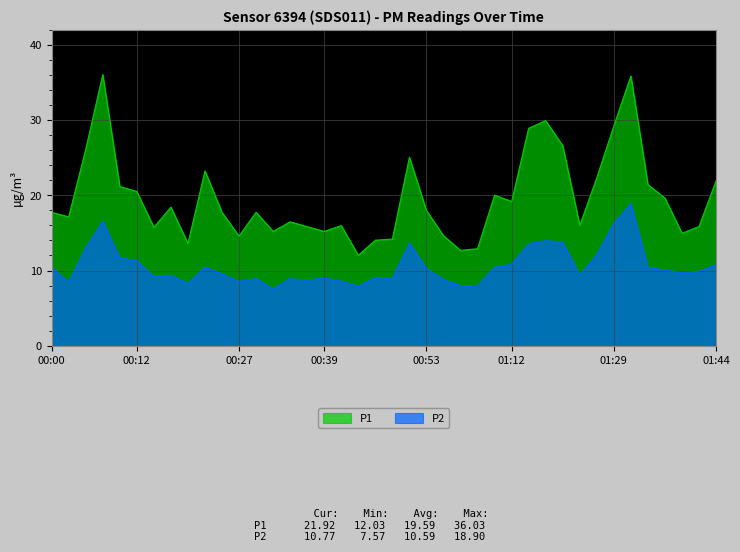

What is the label of the 4th point from the left?

00:07